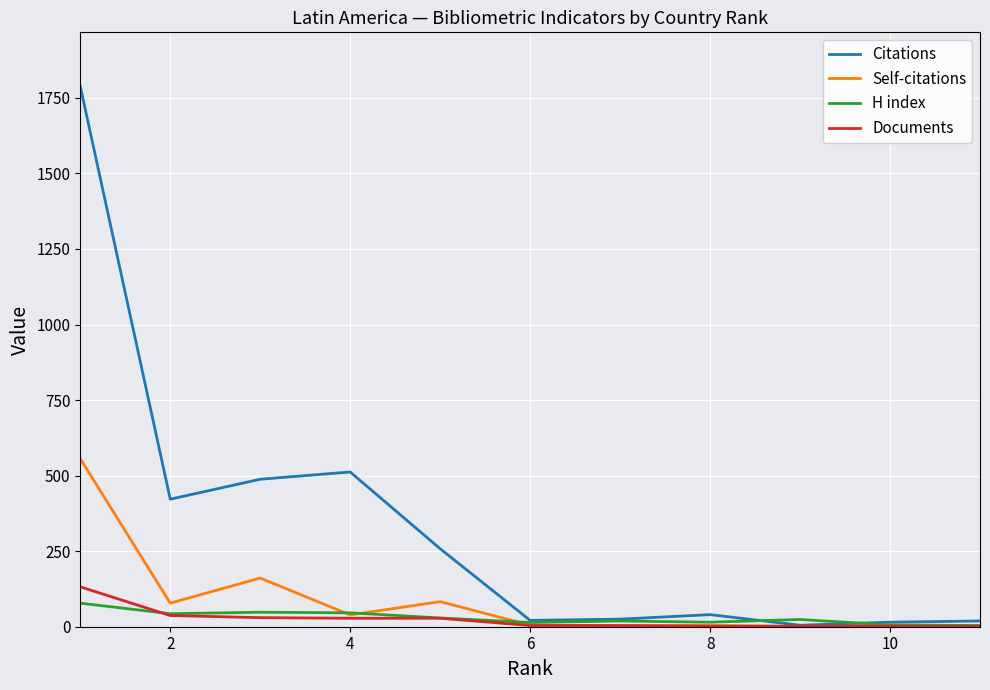

What are all the series names shown in the legend?

Citations, Self-citations, H index, Documents